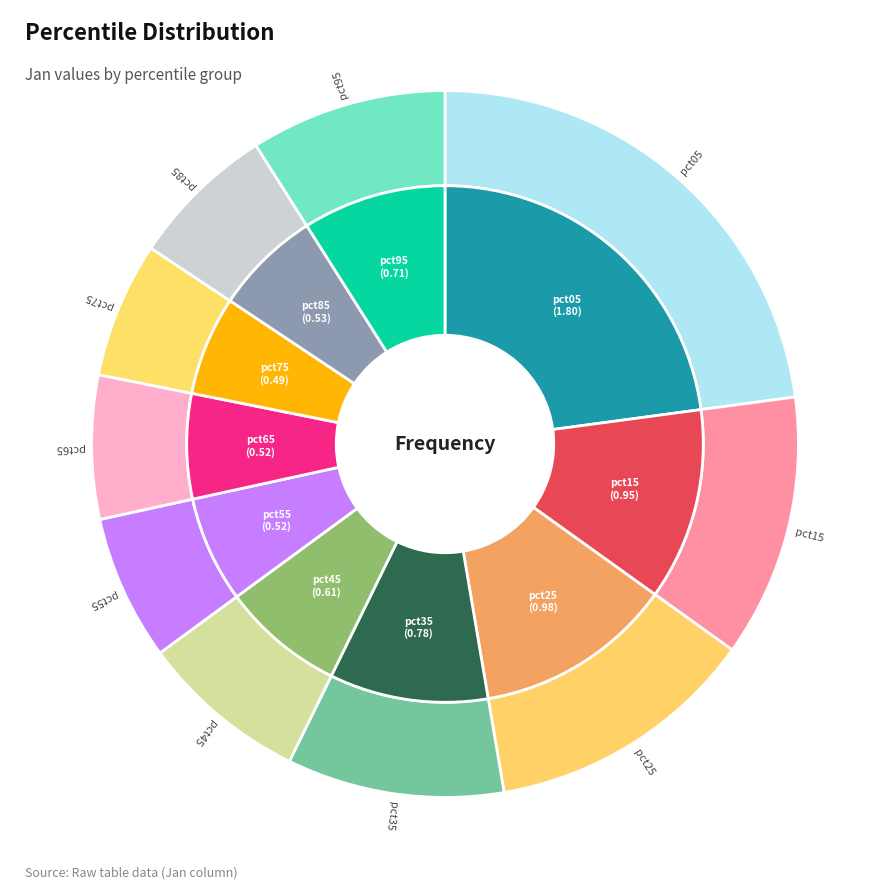

How many slices are in this pie chart?

10